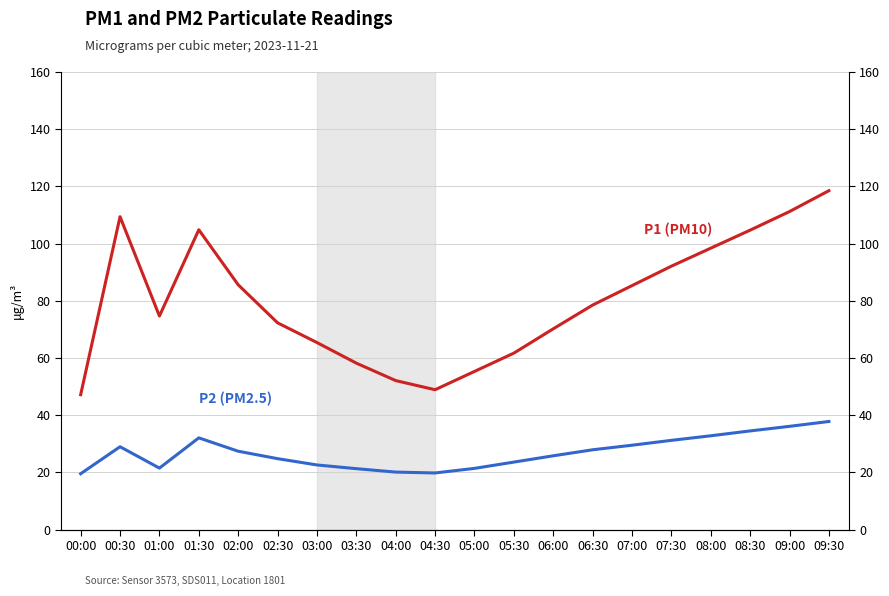

What is the difference between the second highest and minimum values in the P2 (PM2.5) series?

16.6